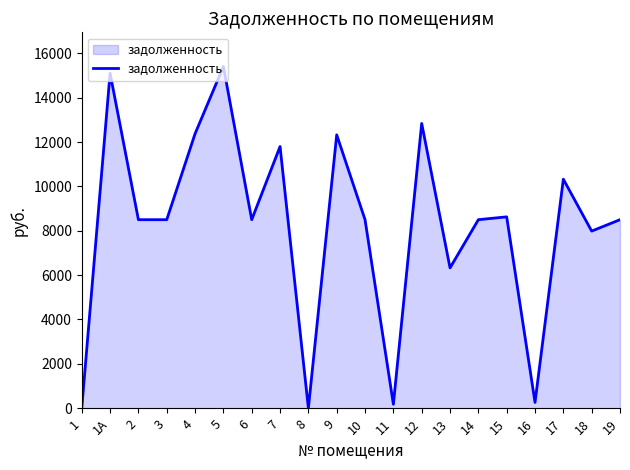

True or false: the data shows 6326.4 at 13.

True